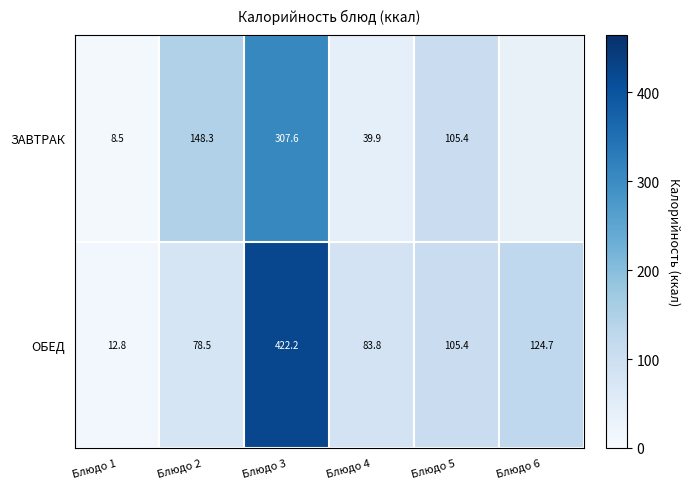

At how many categories does at least one series exceed 126?

2